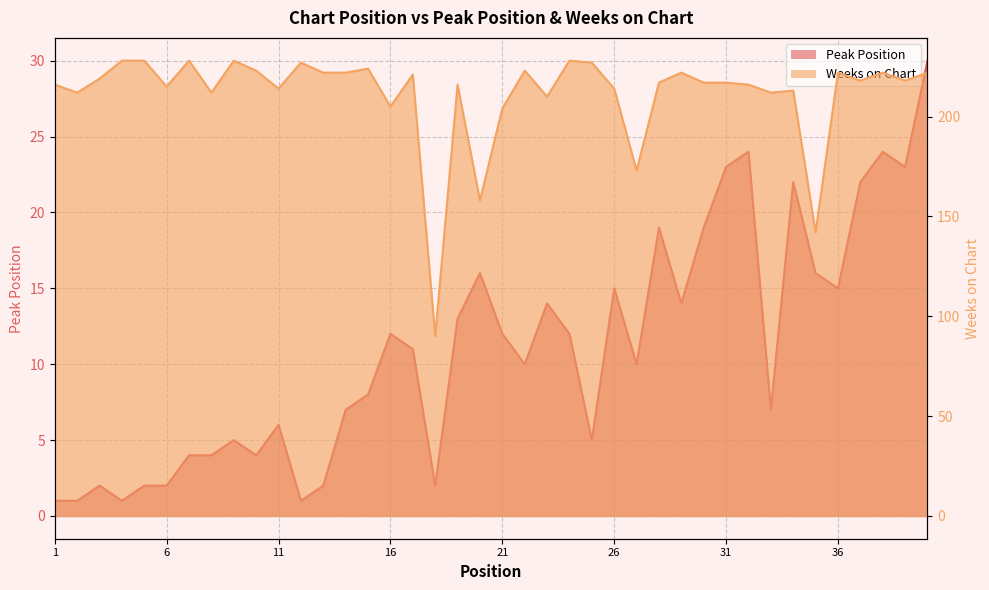

What is the greatest value displayed?

228